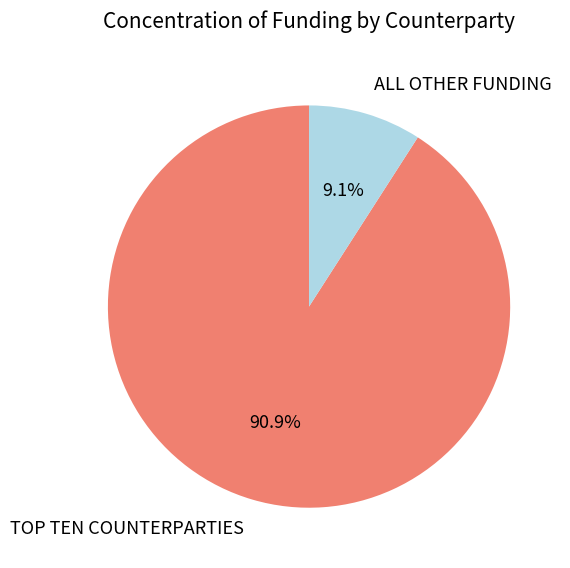

How many slices are in this pie chart?

2